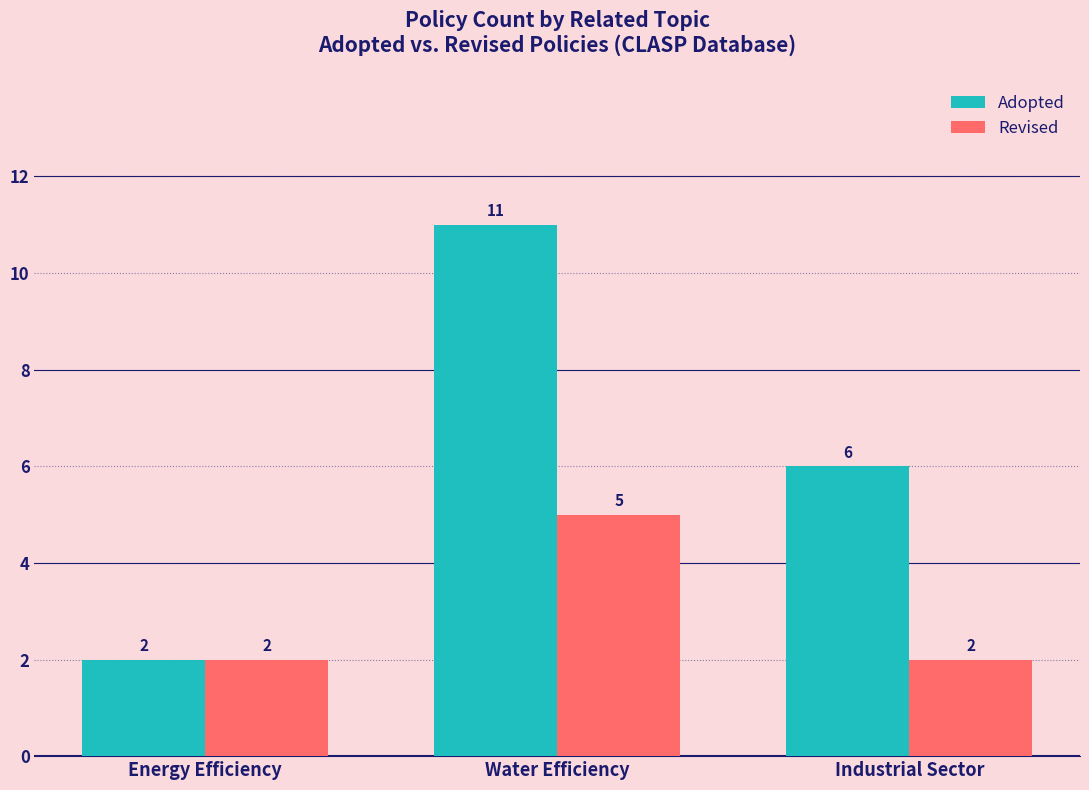

What position from the left is Water Efficiency?

2